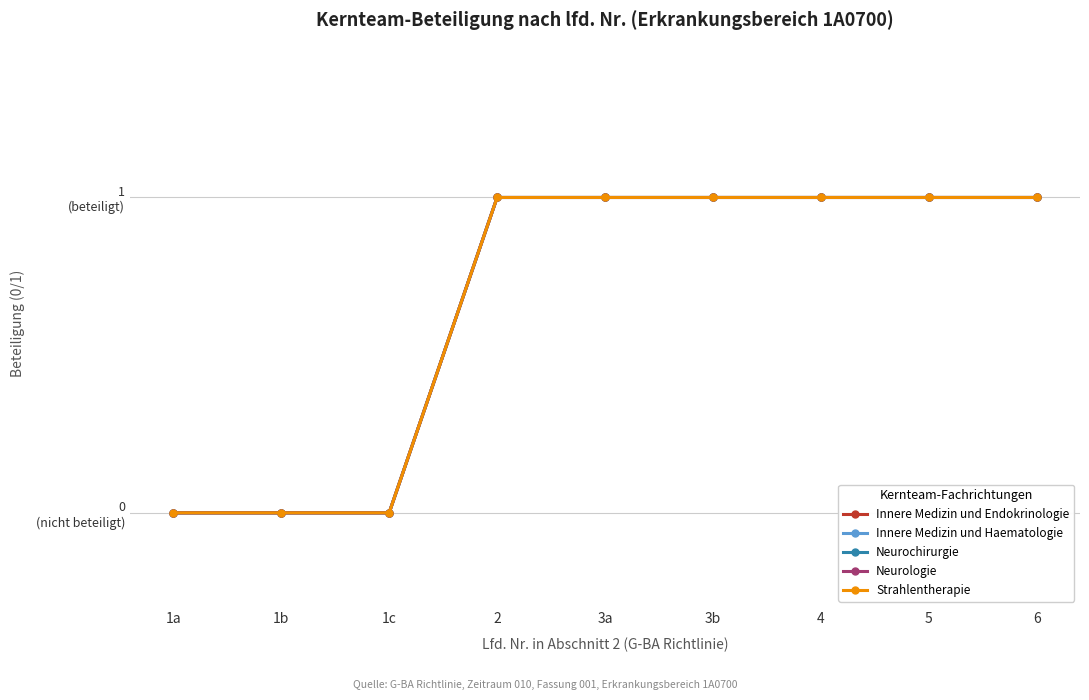

What is the difference between the Innere Medizin und Haematologie values at 1a and 3a?

1